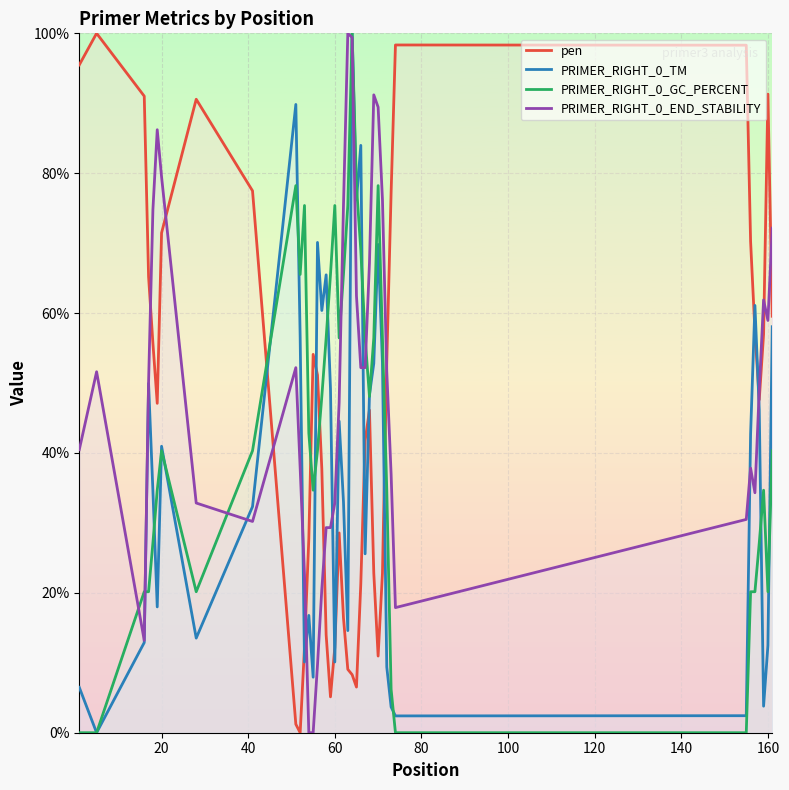

At which category is the sum across all series the highest?

64